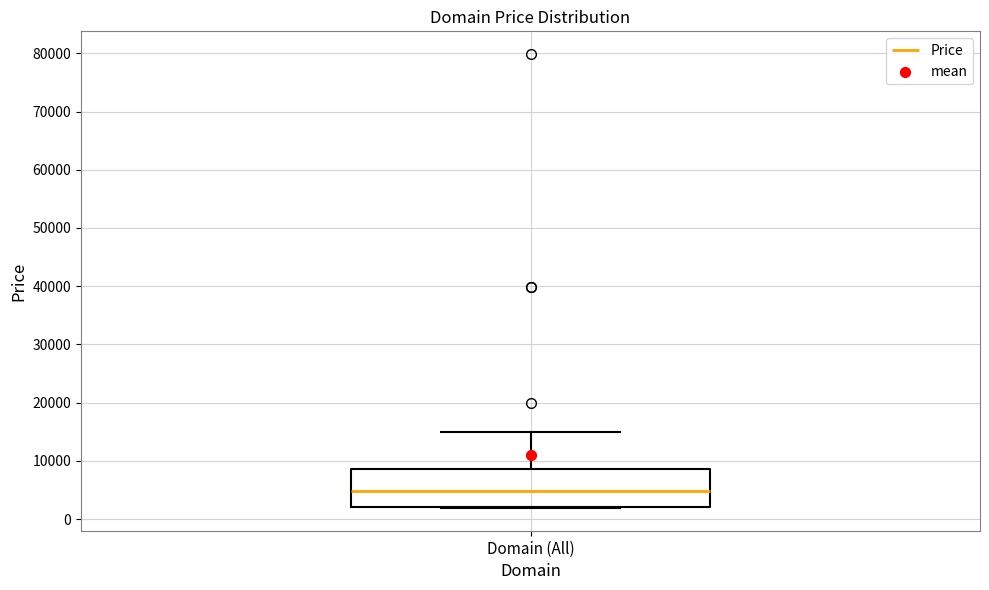

Read this box plot against the y-axis: the position of the median line, the range covered by the box, and the ends of both whiskers. The values are not printed on the chart, so give them approximately, as read against the axis.

median 5000, box 2000 to 9000, whiskers 2000 to 15000